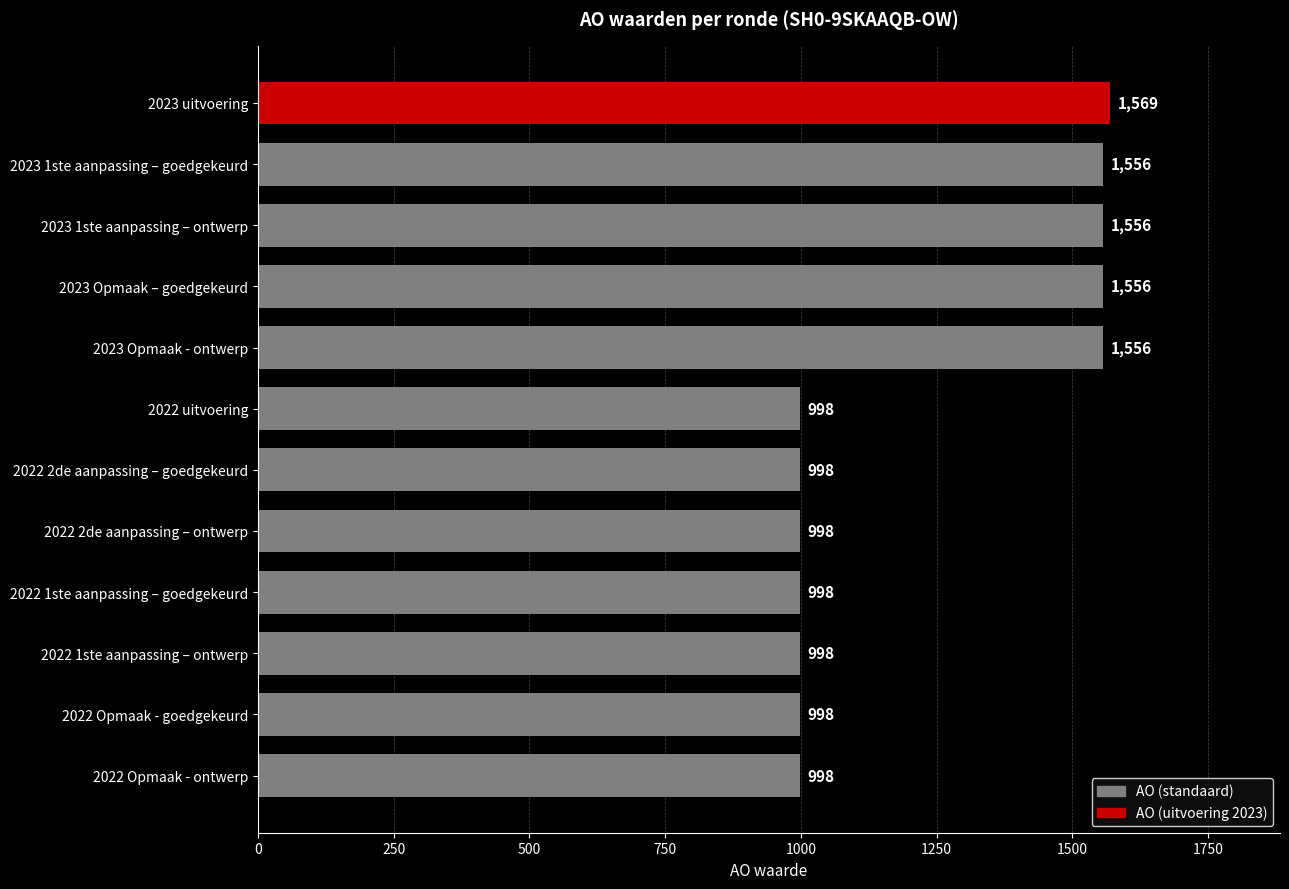

The value at 2022 1ste aanpassing – goedgekeurd is 998. True or false?

True